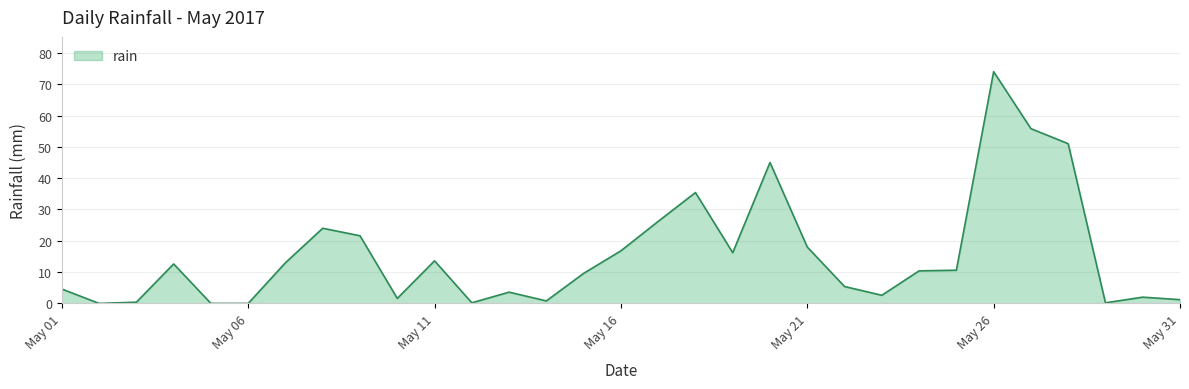

What is the maximum value shown in the chart?

74.0